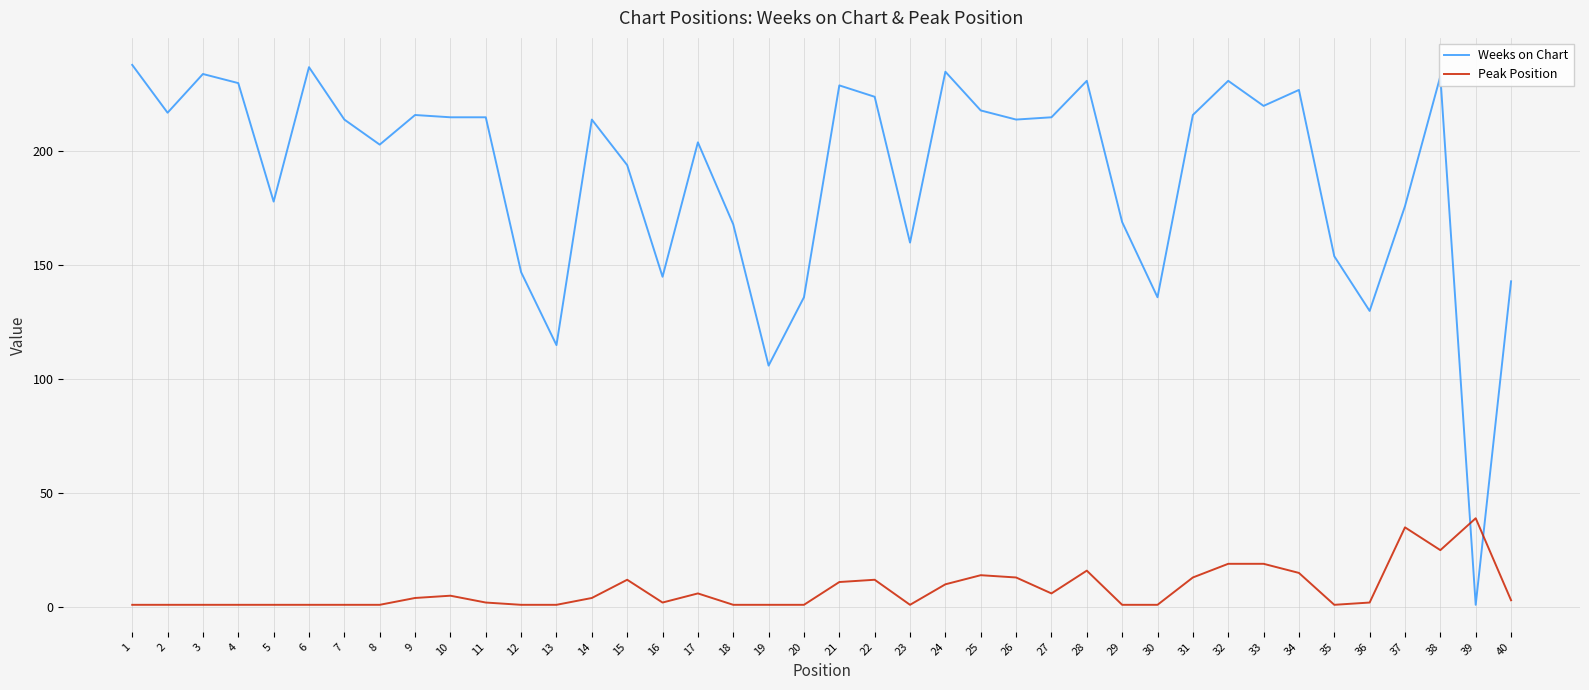

List the series in order of their peak value, lowest first.

Peak Position, Weeks on Chart